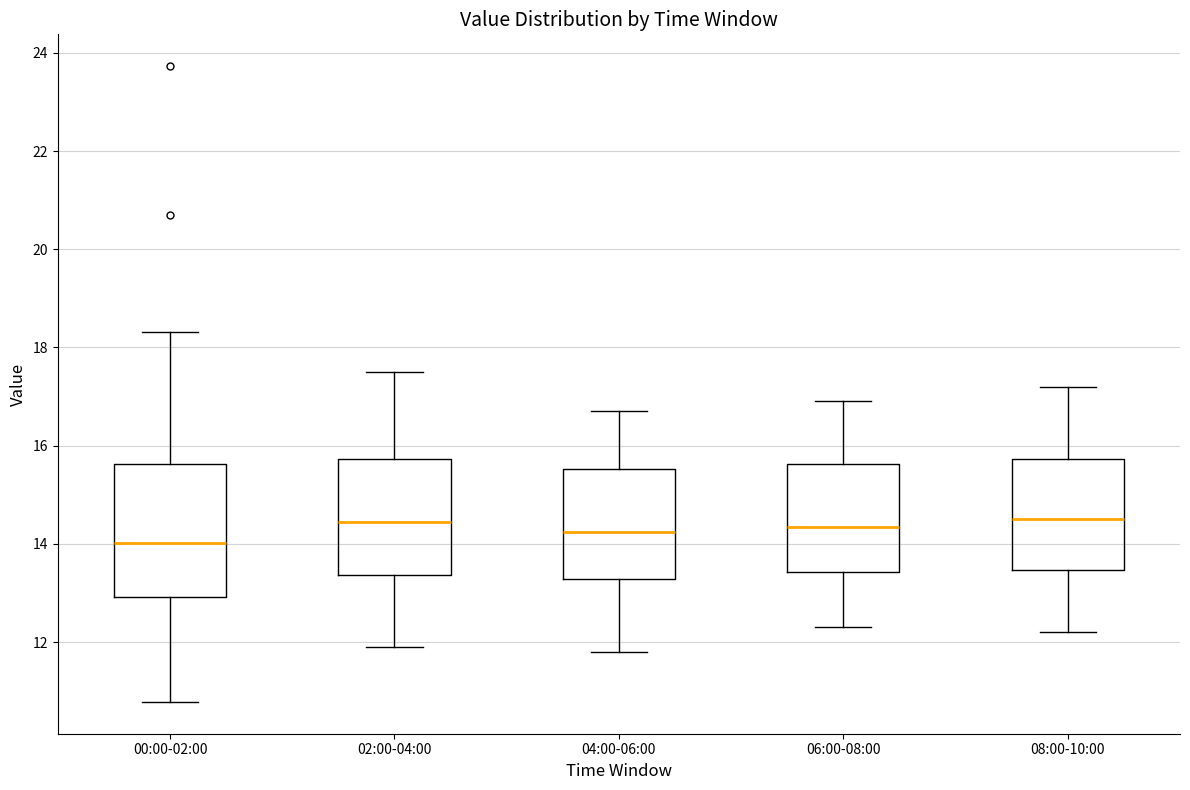

Reading left to right, transcribe this box plot: for each box, give where its median line is, the range the box spans, and where its two whiskers end, as read against the y-axis. The values are not printed on the chart, so give them approximately, as read against the axis.

00:00-02:00: median 14.0, box 13.0 to 15.6, whiskers 10.8 to 18.4
02:00-04:00: median 14.4, box 13.4 to 15.8, whiskers 12.0 to 17.6
04:00-06:00: median 14.2, box 13.2 to 15.6, whiskers 11.8 to 16.8
06:00-08:00: median 14.4, box 13.4 to 15.6, whiskers 12.4 to 17.0
08:00-10:00: median 14.6, box 13.4 to 15.8, whiskers 12.2 to 17.2